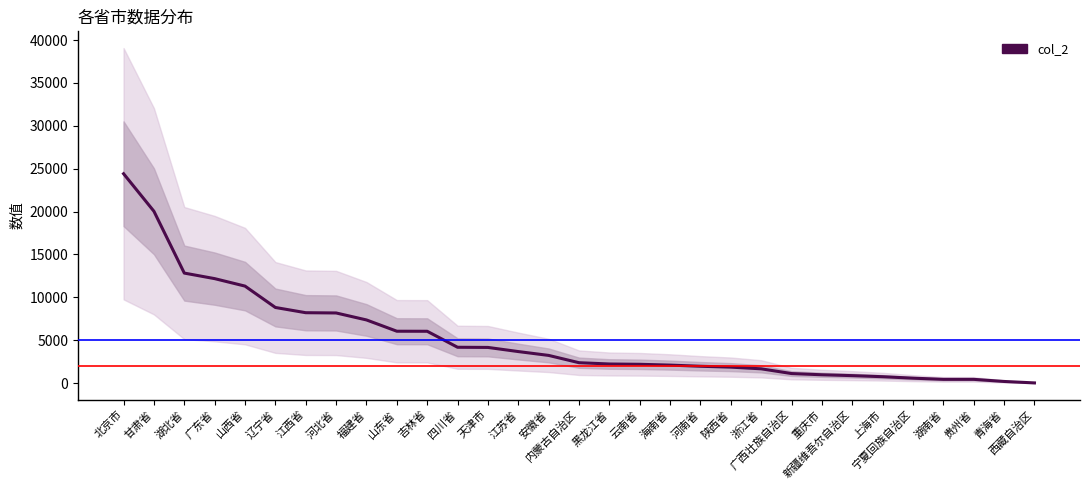

List the labels in order of value, largest first.

北京市, 甘肃省, 湖北省, 广东省, 山西省, 辽宁省, 江西省, 河北省, 福建省, 山东省, 吉林省, 四川省, 天津市, 江苏省, 安徽省, 内蒙古自治区, 黑龙江省, 云南省, 海南省, 河南省, 陕西省, 浙江省, 广西壮族自治区, 重庆市, 新疆维吾尔自治区, 上海市, 宁夏回族自治区, 湖南省, 贵州省, 青海省, 西藏自治区